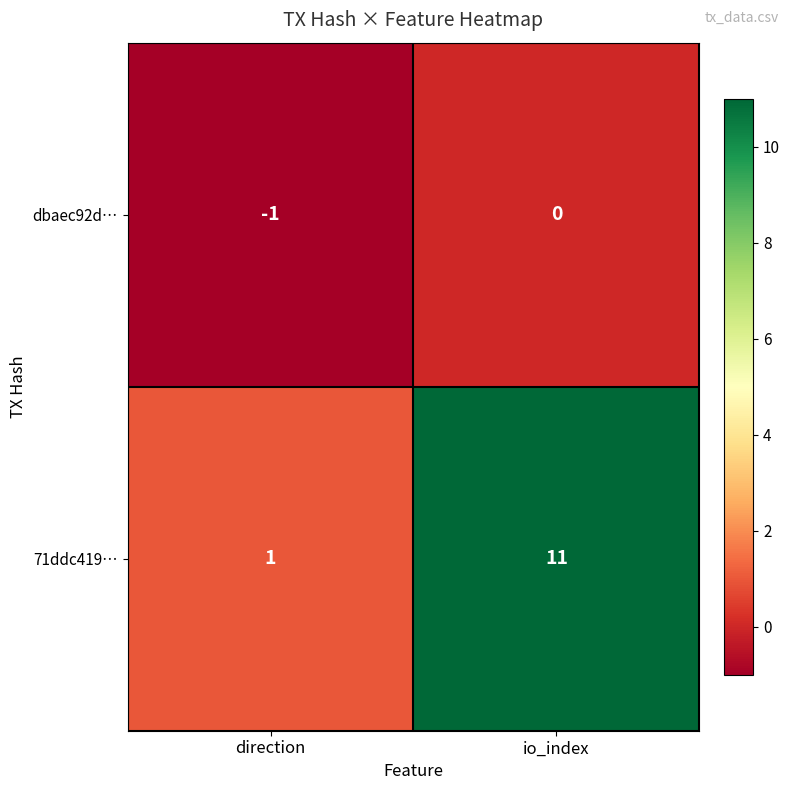

What is the difference between the 71ddc419… values at io_index and direction?

10